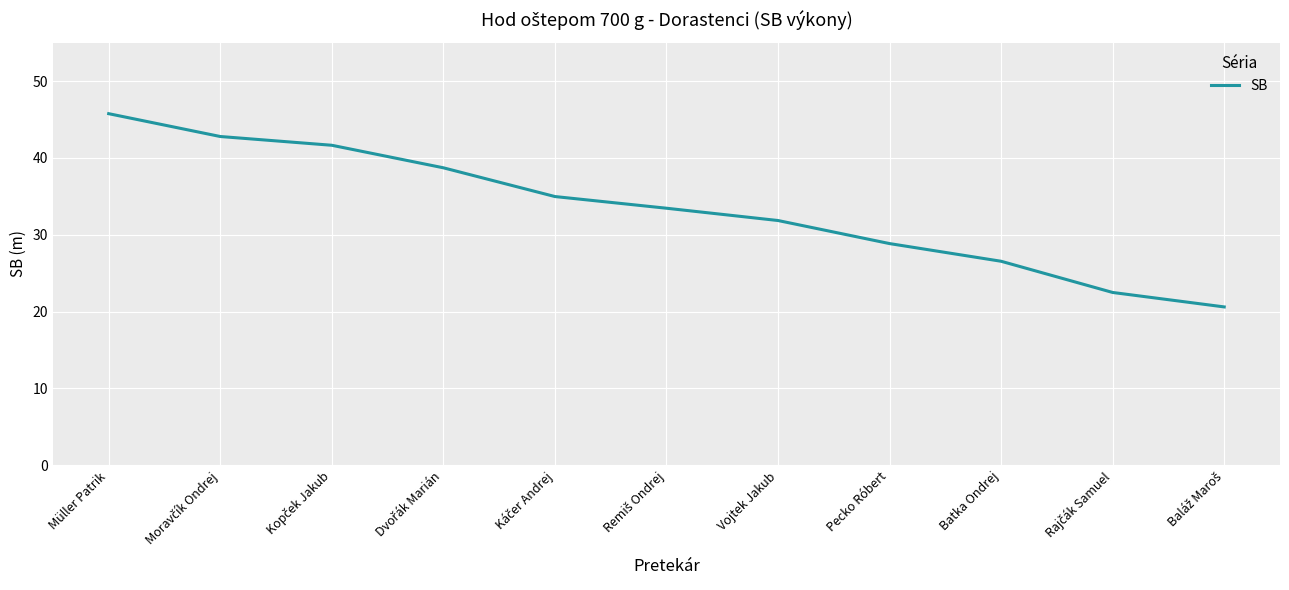

Where does the data first go above 33?

Müller Patrik